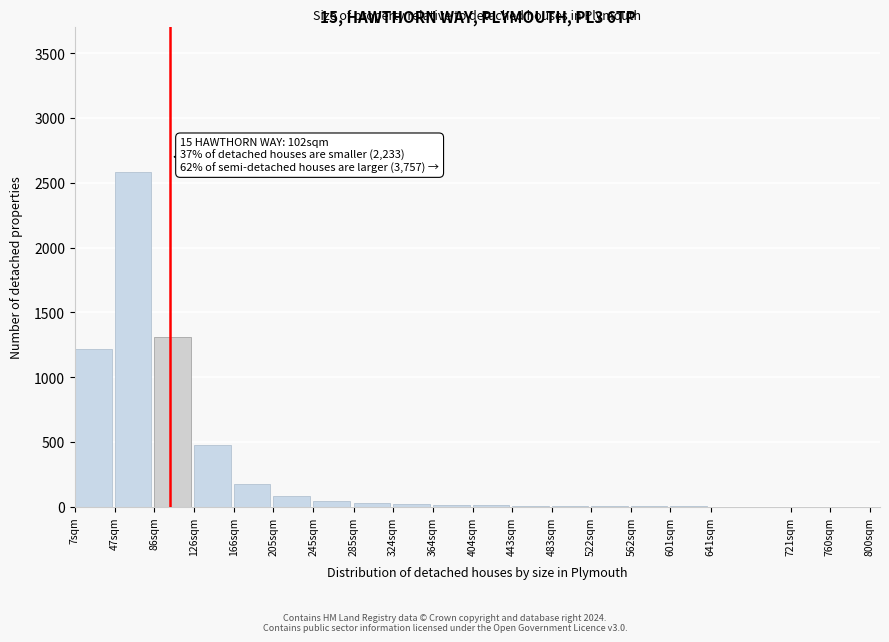

What is the greatest value displayed?

2580